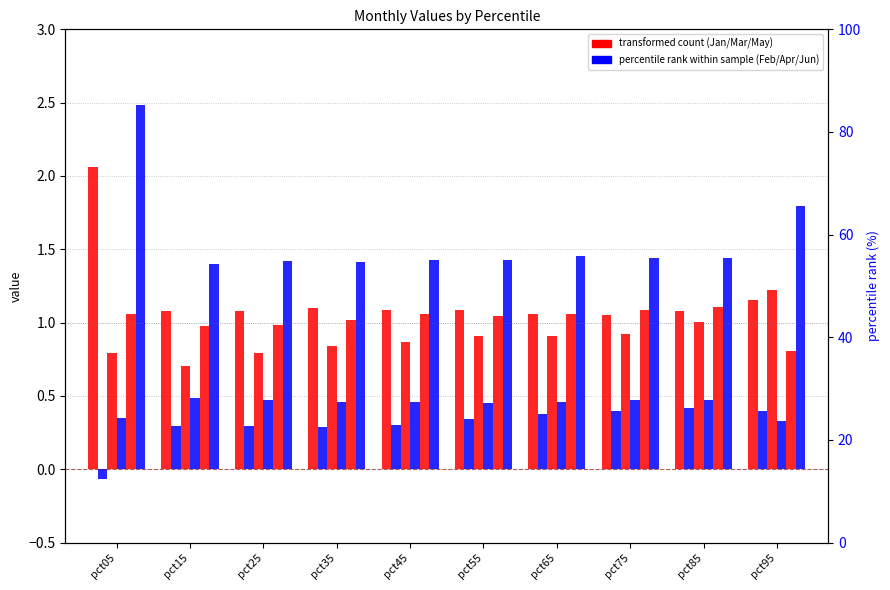

Rank the series by their maximum value, from highest to lowest.

Jun, Jan, Mar, May, Apr, Feb